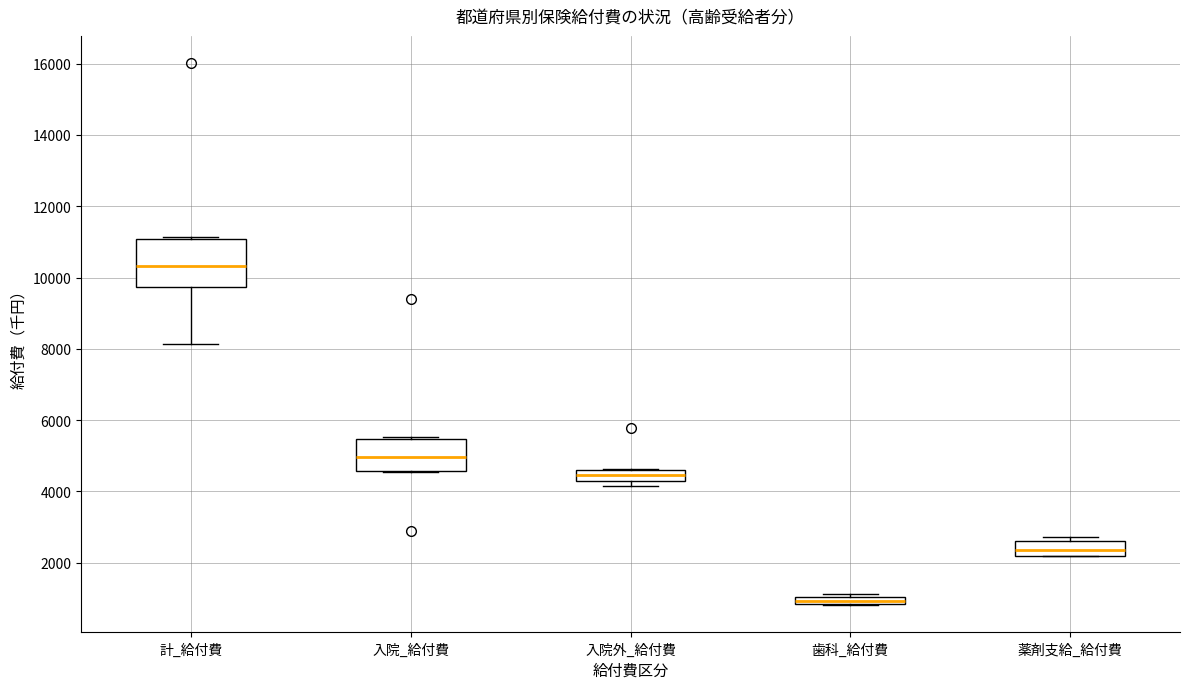

Where does the median line of the box for 薬剤支給_給付費 sit on the y-axis? The values are not printed on the chart, so give them approximately, as read against the axis.

2400